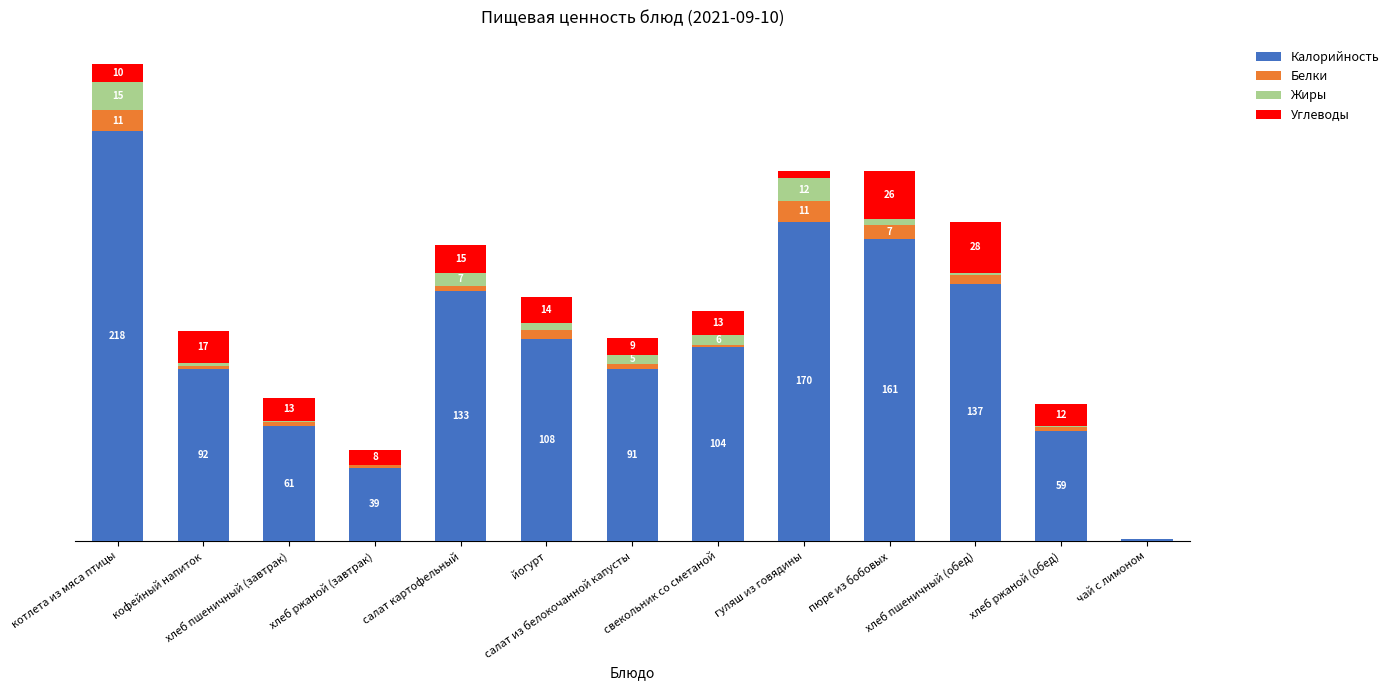

Between салат картофельный and хлеб пшеничный (обед), which is larger?

хлеб пшеничный (обед)